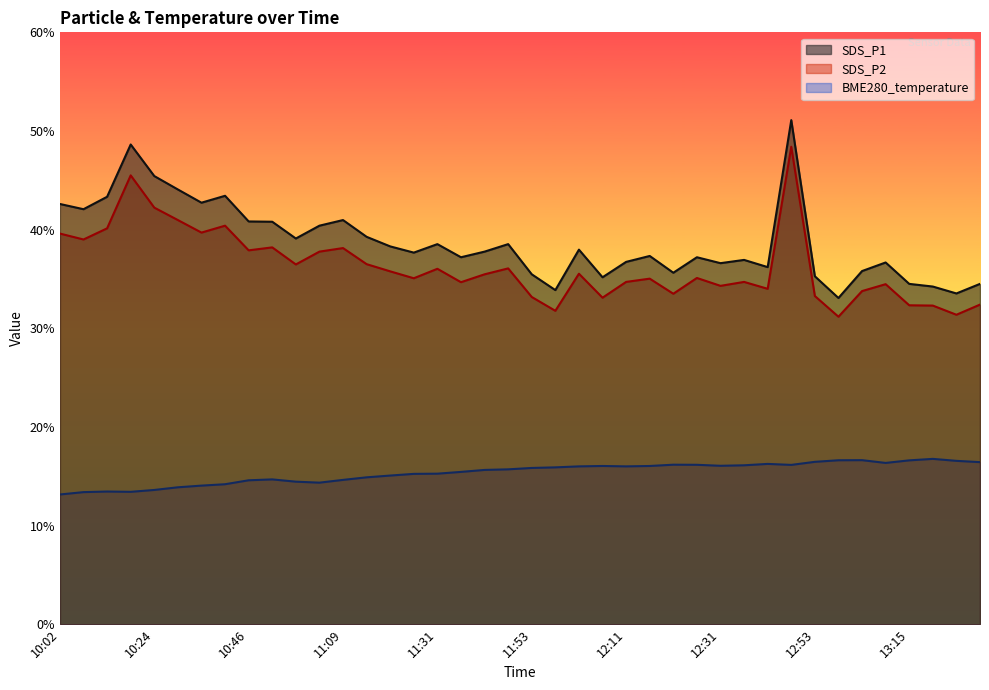

At which category does the chart reach its peak across all series?

12:48